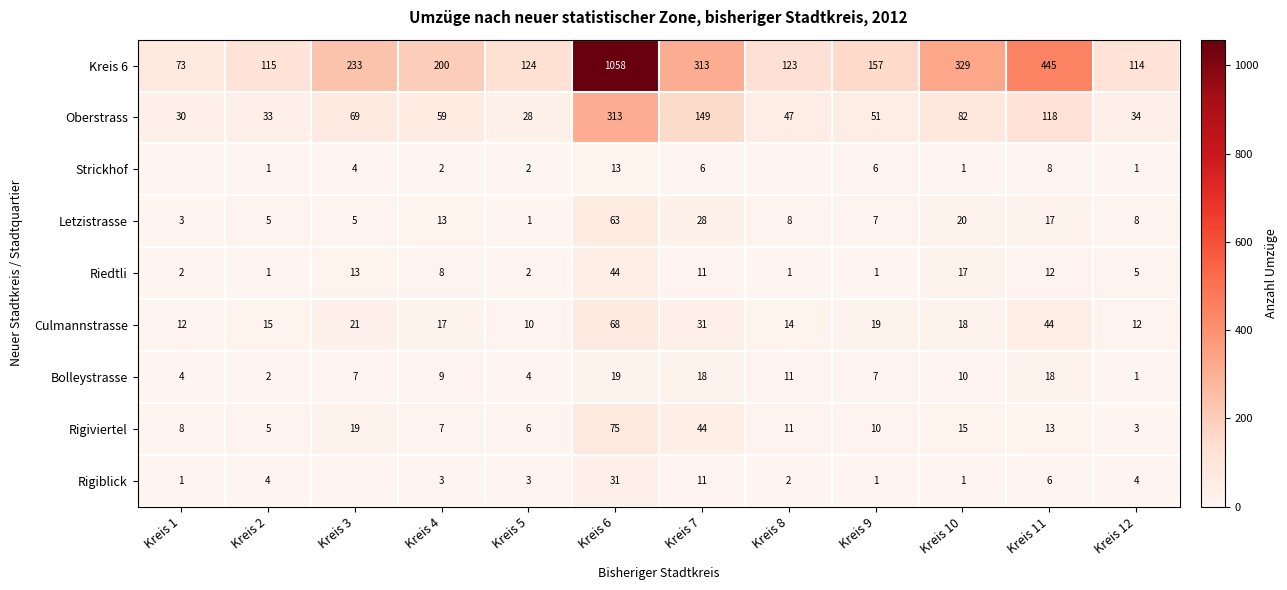

Between Kreis 4 and Kreis 6, which series saw the biggest shift?

Kreis 6